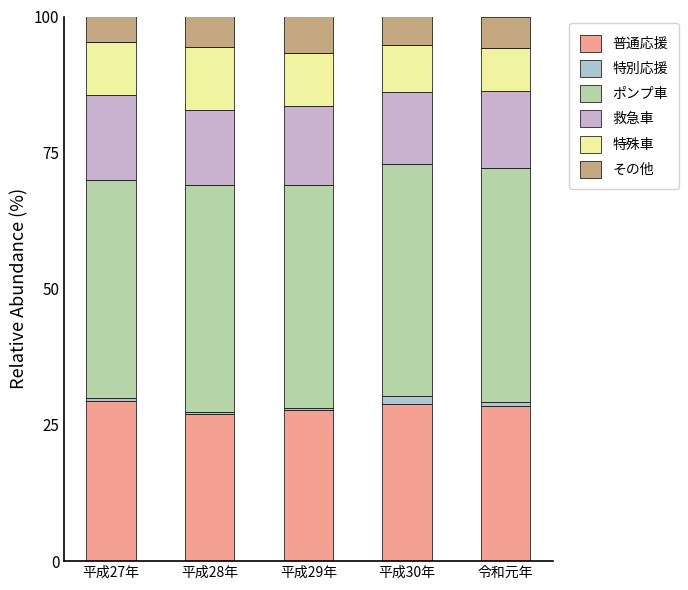

True or false: 救急車 has a value of 15.6 at 平成27年.

True